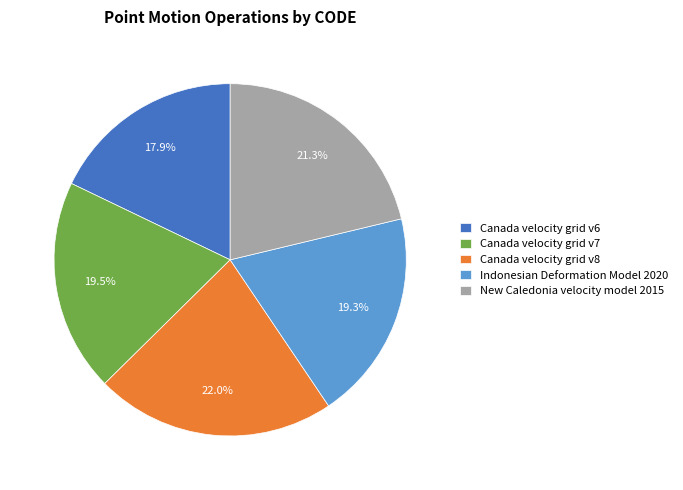

What is the largest slice in the pie chart?

Canada velocity grid v8